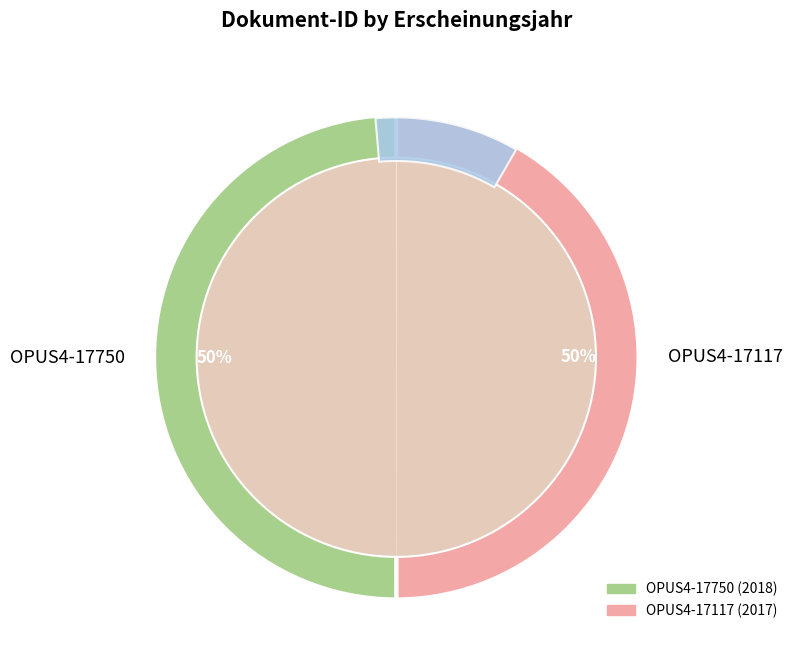

What is the ratio of the value at OPUS4-17117 to the value at OPUS4-17750?

1.0